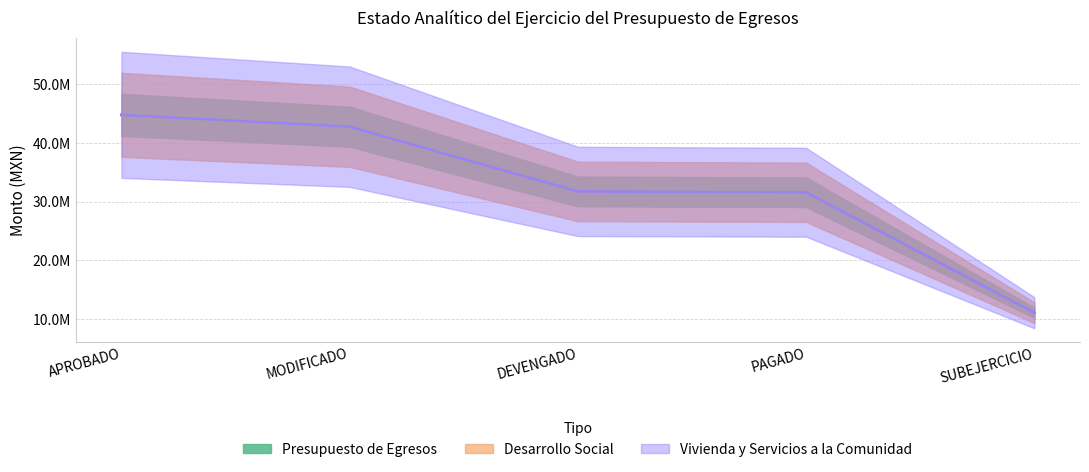

Rank the categories by Presupuesto de Egresos value from highest to lowest.

APROBADO, MODIFICADO, DEVENGADO, PAGADO, SUBEJERCICIO